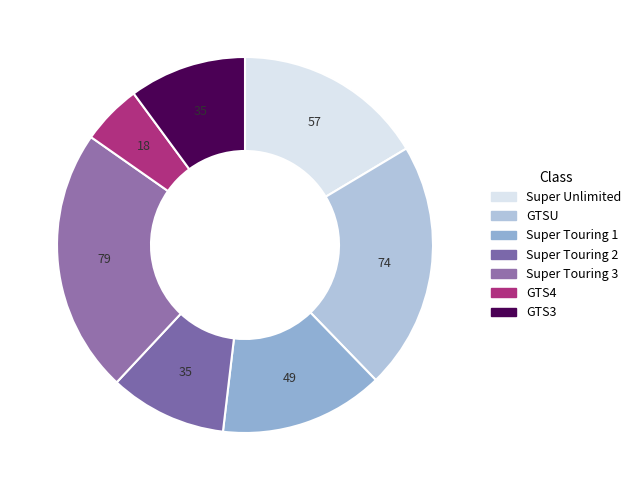

How many slices are in this pie chart?

7